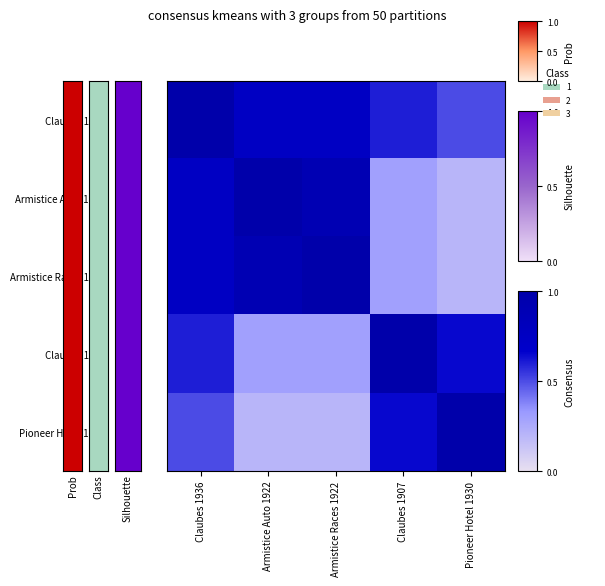

What is the total value across all series at Pioneer Hotel 1930?

2.5